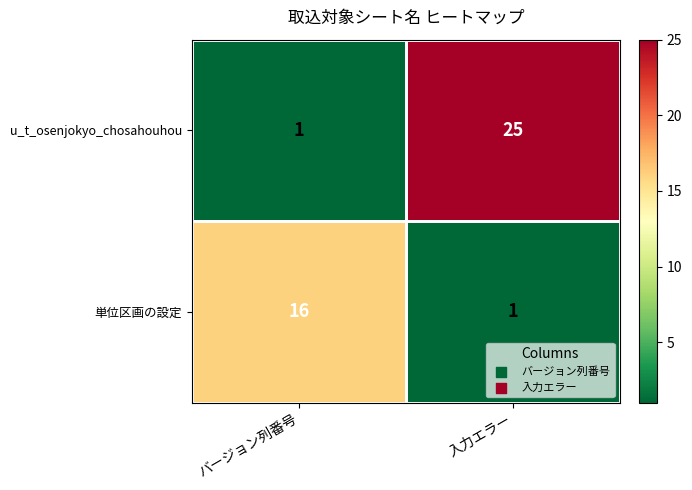

What is the maximum value shown in the chart?

25